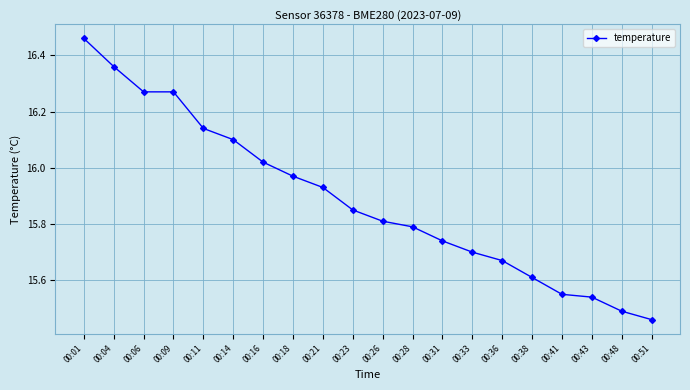

Does the chart display data point markers on the line(s)?

Yes